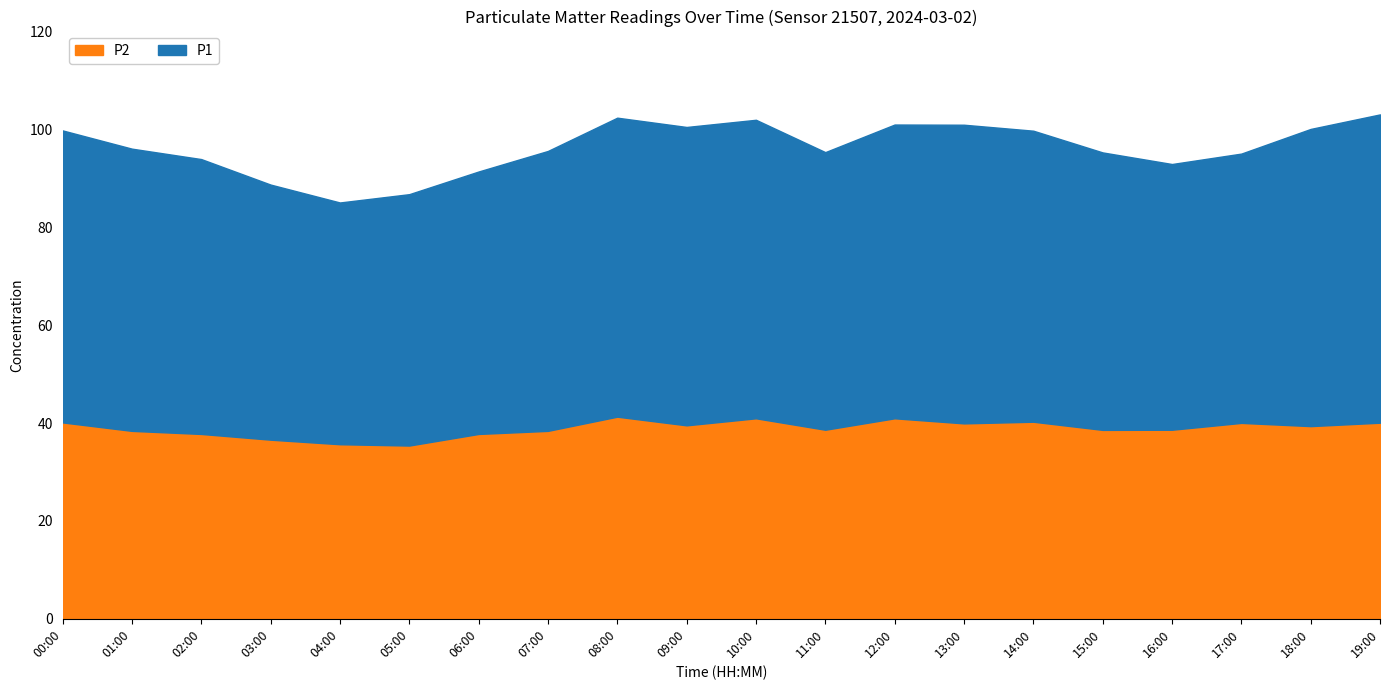

Read the P1 value at 07:00.

57.2